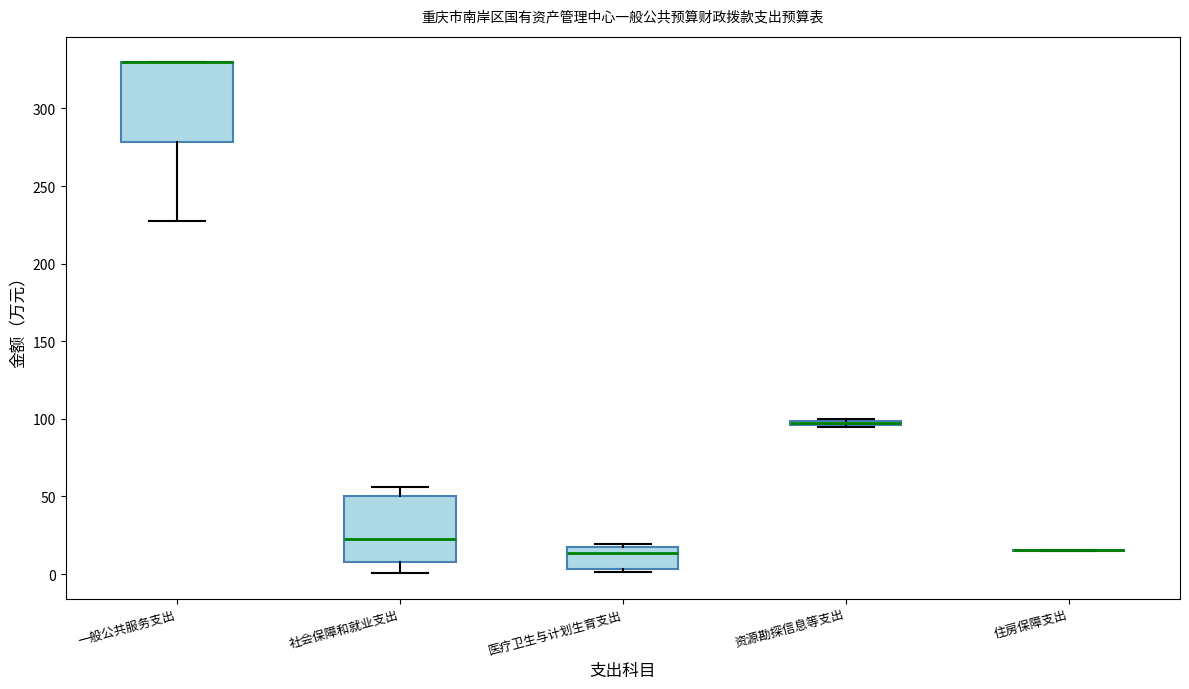

Where is the lower edge of the box for 资源勘探信息等支出 on the y-axis? The values are not printed on the chart, so give them approximately, as read against the axis.

95